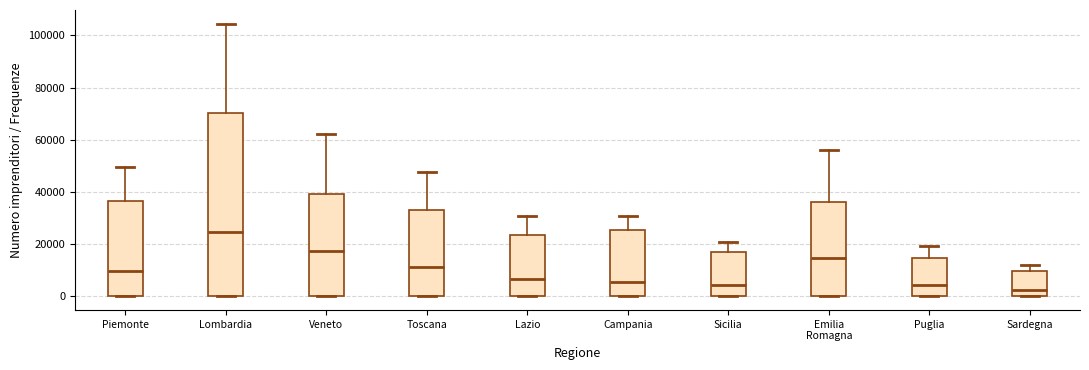

Reading left to right, read every box against the y-axis: the position of its median line, the range the box covers, and the ends of its whiskers. The values are not printed on the chart, so give them approximately, as read against the axis.

Piemonte: median 10000, box 0 to 36000, whiskers 0 to 50000
Lombardia: median 24000, box 0 to 70000, whiskers 0 to 104000
Veneto: median 18000, box 0 to 40000, whiskers 0 to 62000
Toscana: median 12000, box 0 to 34000, whiskers 0 to 48000
Lazio: median 6000, box 0 to 24000, whiskers 0 to 30000
Campania: median 6000, box 0 to 26000, whiskers 0 to 30000
Sicilia: median 4000, box 0 to 16000, whiskers 0 to 20000
Emilia Romagna: median 14000, box 0 to 36000, whiskers 0 to 56000
Puglia: median 4000, box 0 to 14000, whiskers 0 to 20000
Sardegna: median 2000, box 0 to 10000, whiskers 0 to 12000